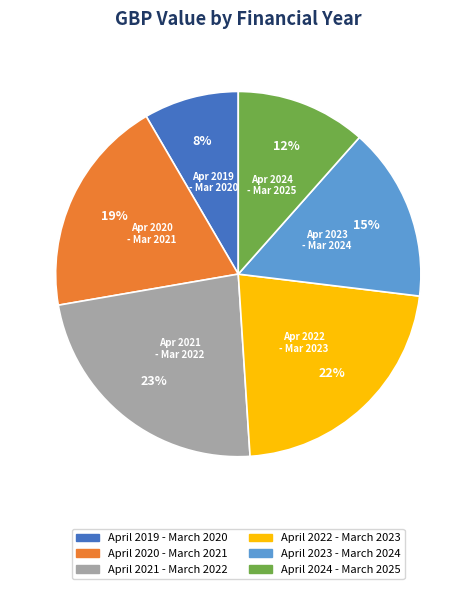

Rank the categories by value from highest to lowest.

April 2021 - March 2022, April 2022 - March 2023, April 2020 - March 2021, April 2023 - March 2024, April 2024 - March 2025, April 2019 - March 2020